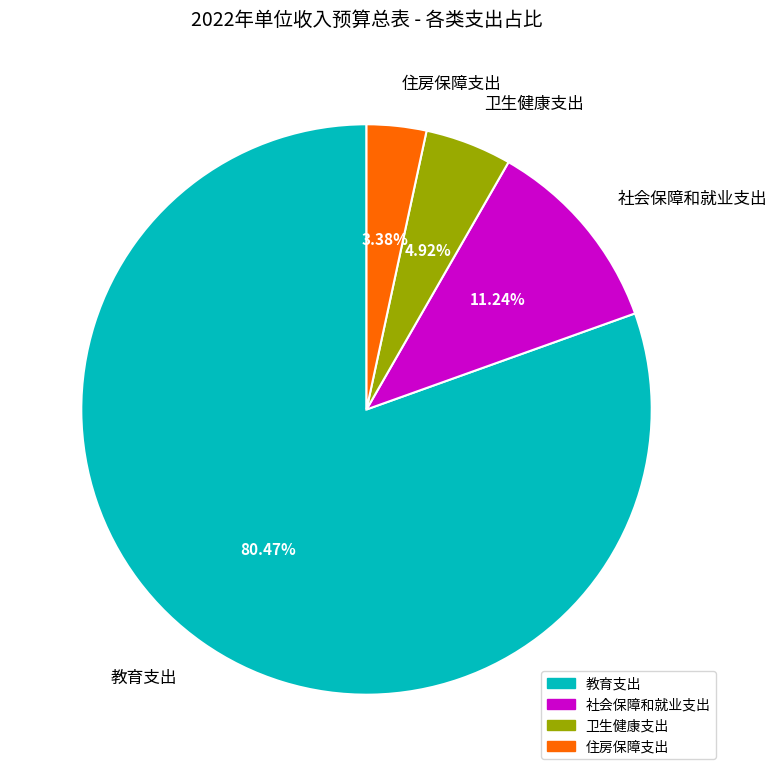

Does 社会保障和就业支出 account for over 50% of the chart?

No